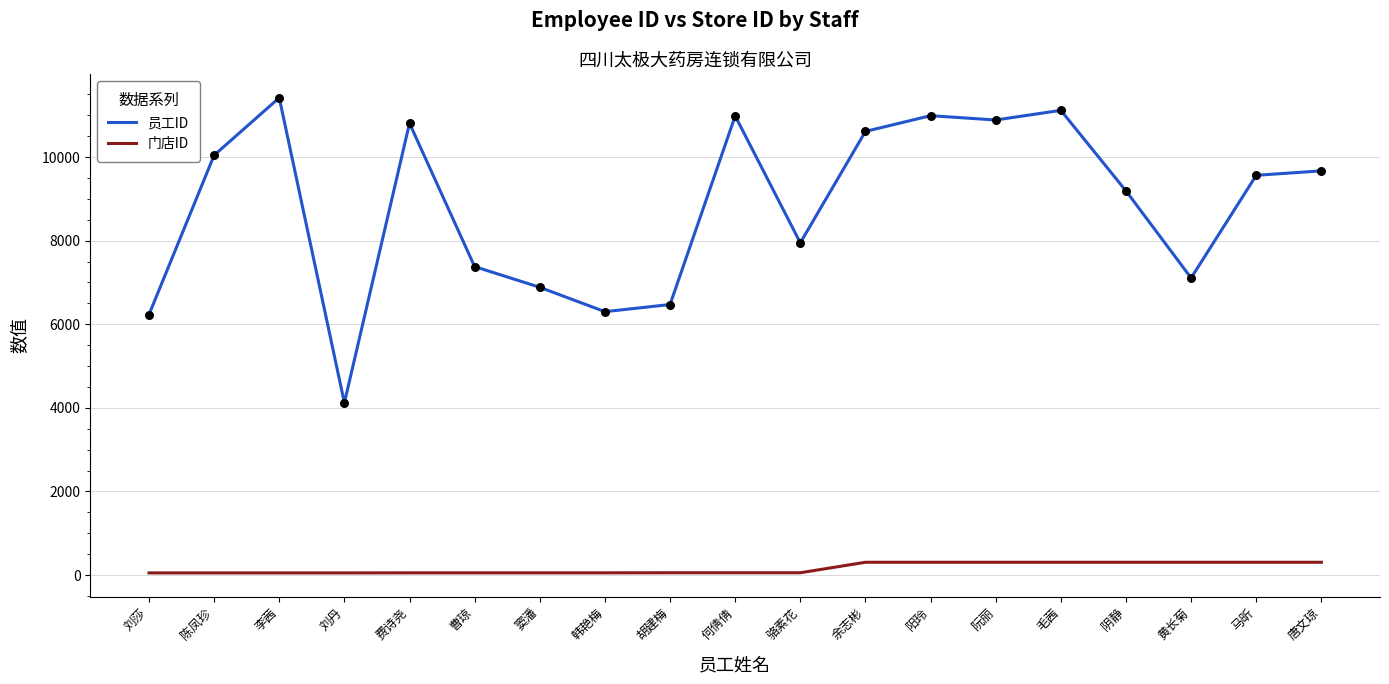

Which series has the widest spread of values?

员工ID